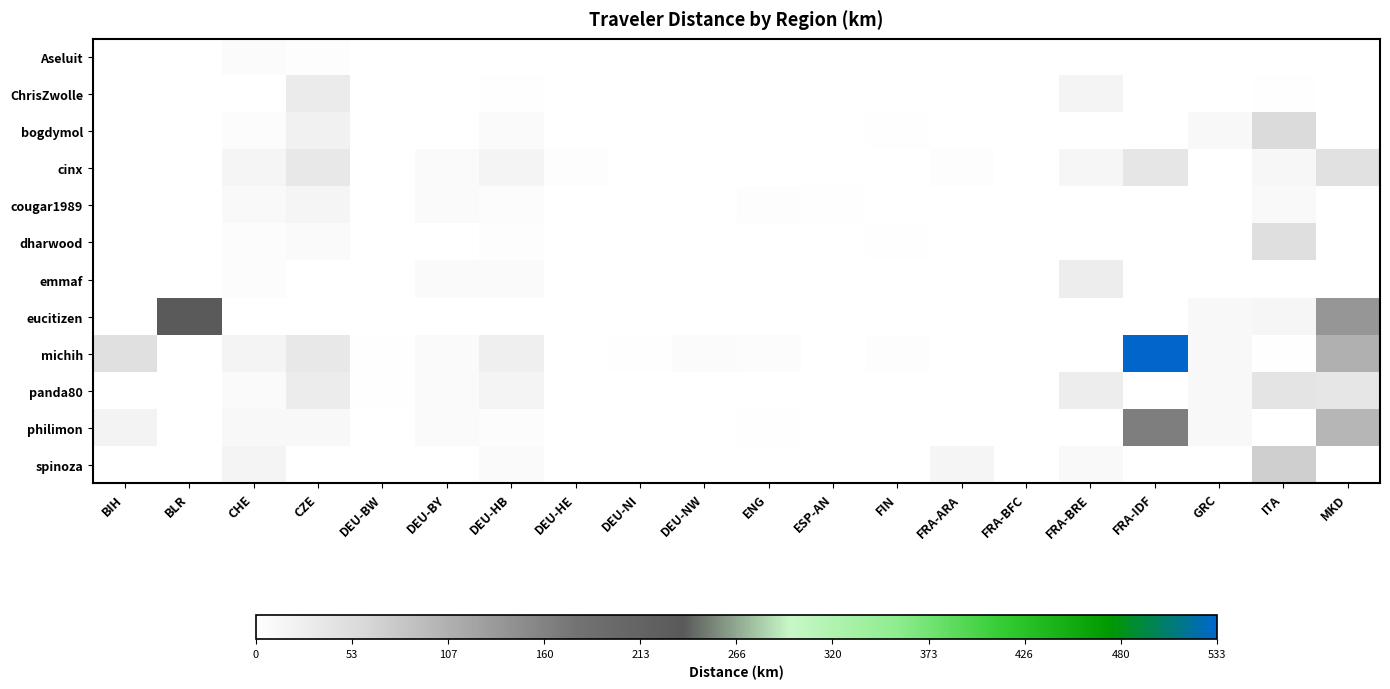

At how many categories does at least one series exceed 380?

1